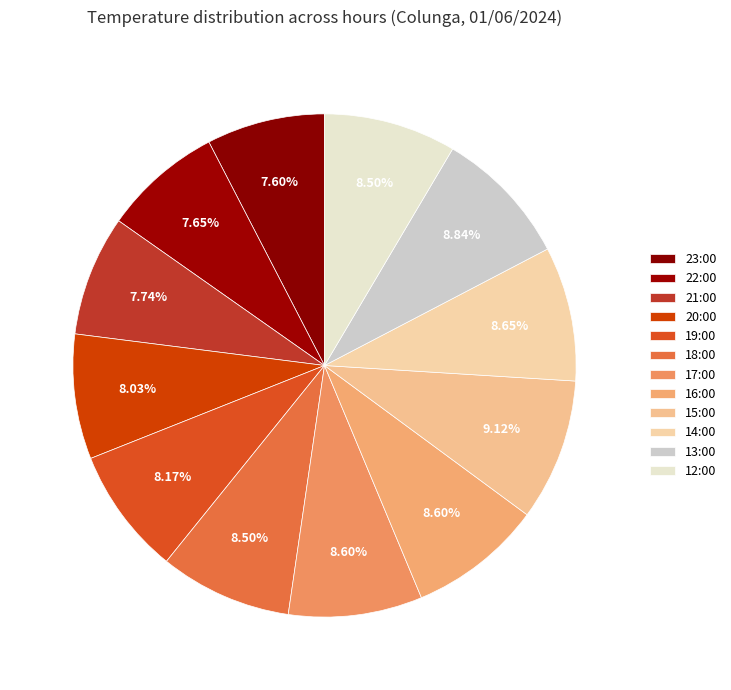

Which category has the biggest portion of the pie?

15:00